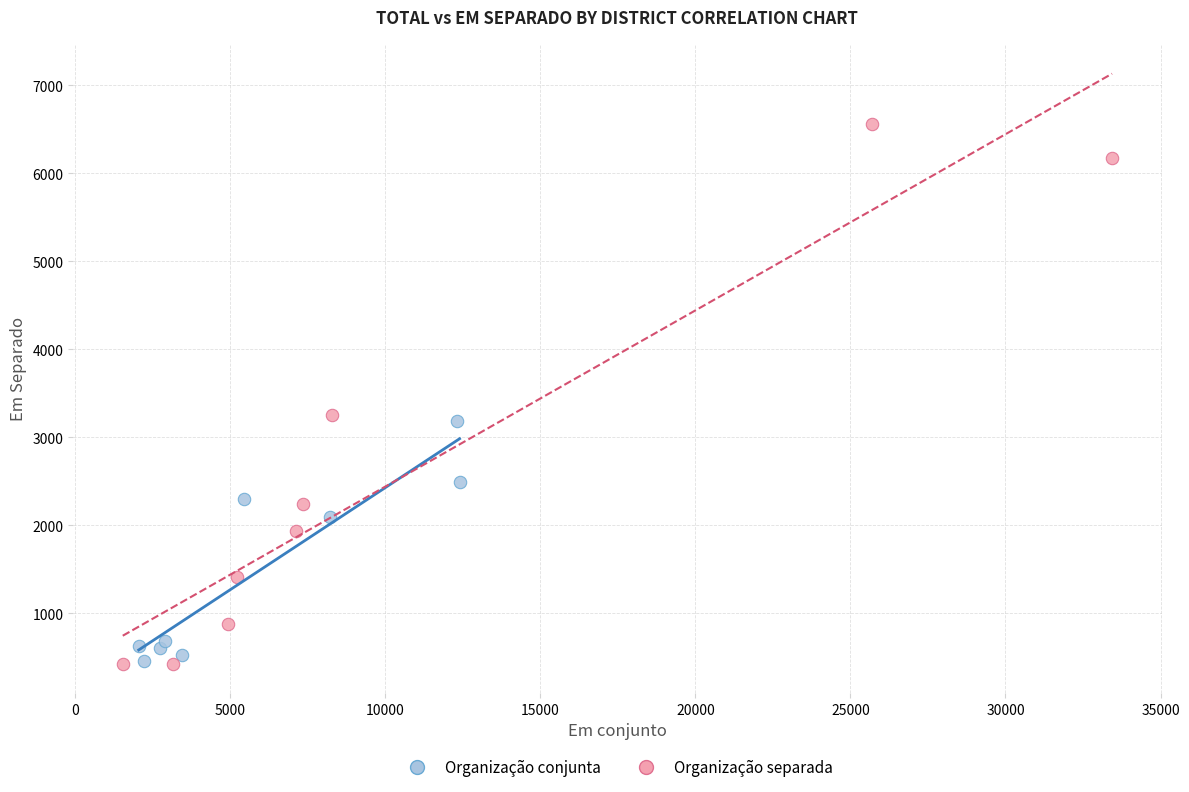

What are all the series names shown in the legend?

Organização conjunta, Organização separada